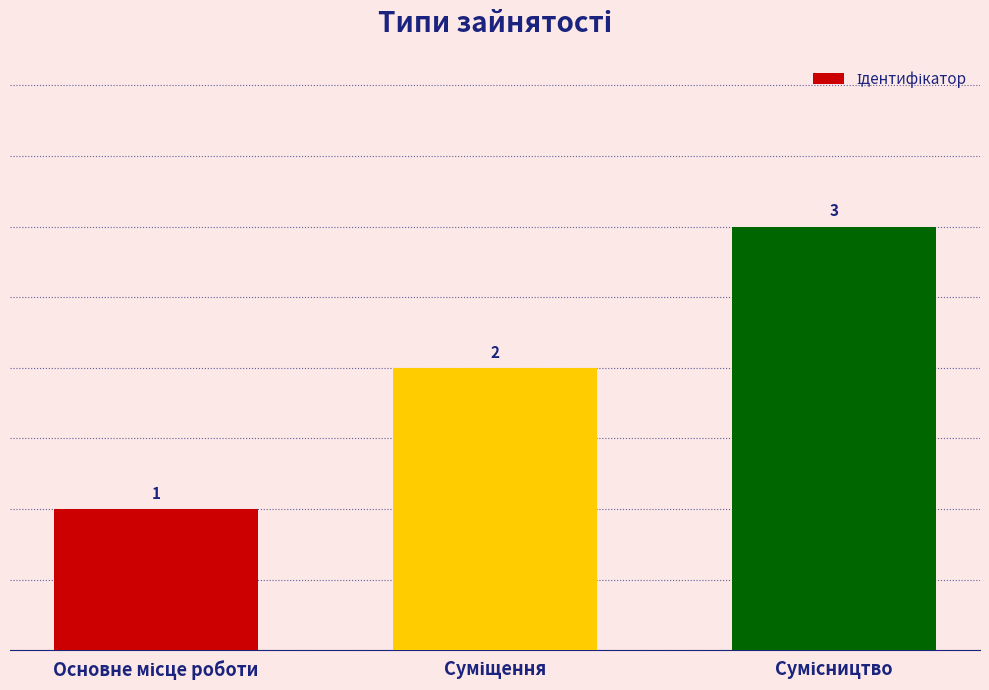

What is the value of the 3rd bar from the left?

3